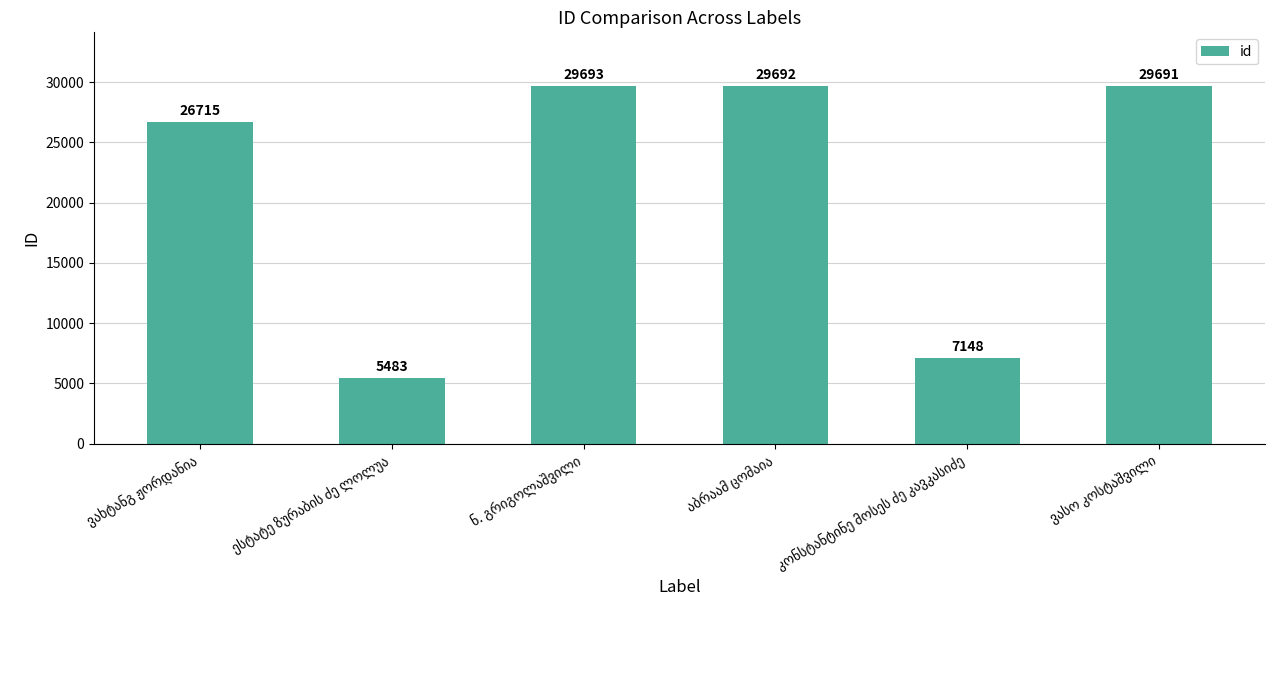

What is the value of the 6th bar from the left?

29691